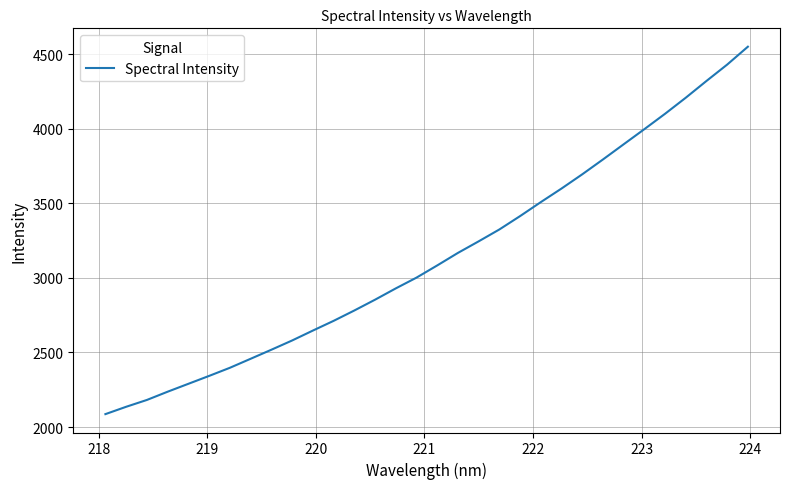

What is the maximum value shown in the chart?

4550.5